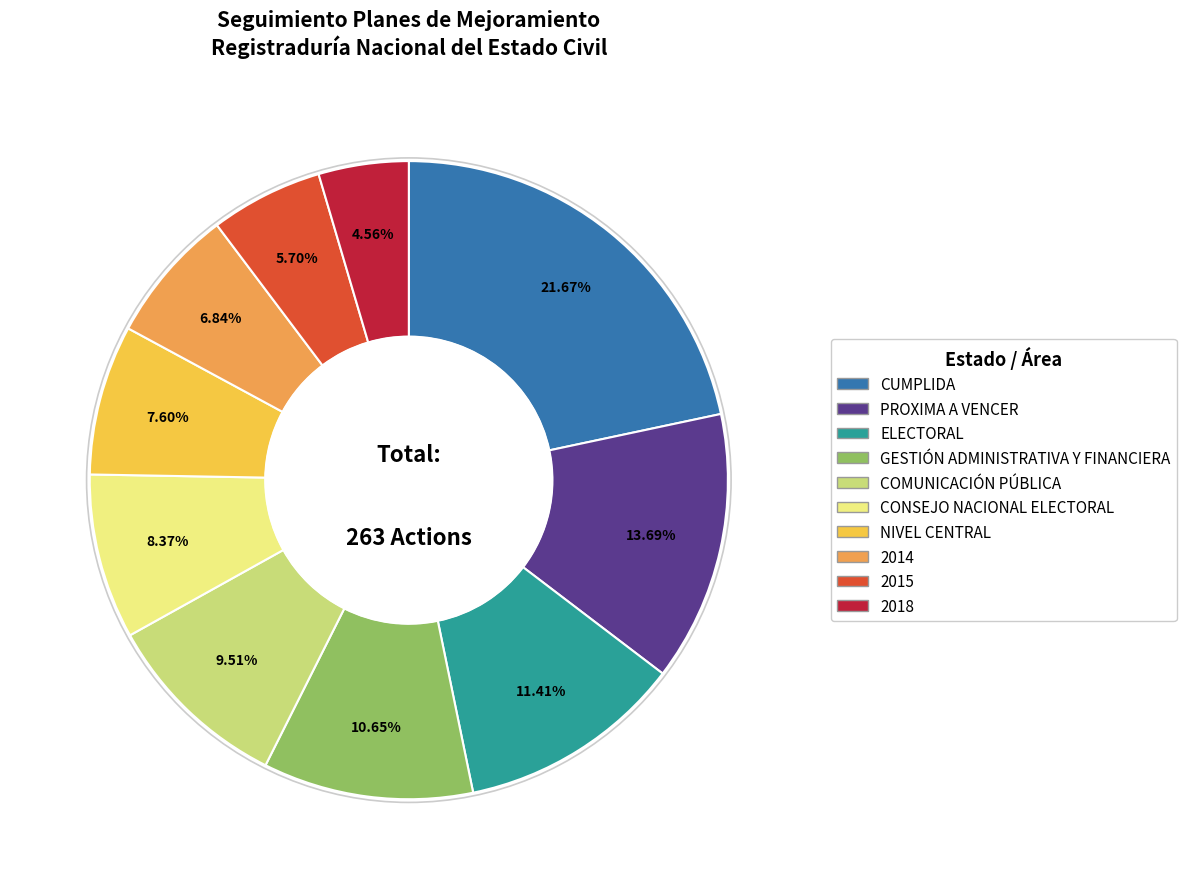

Does CONSEJO NACIONAL ELECTORAL account for over 50% of the chart?

No